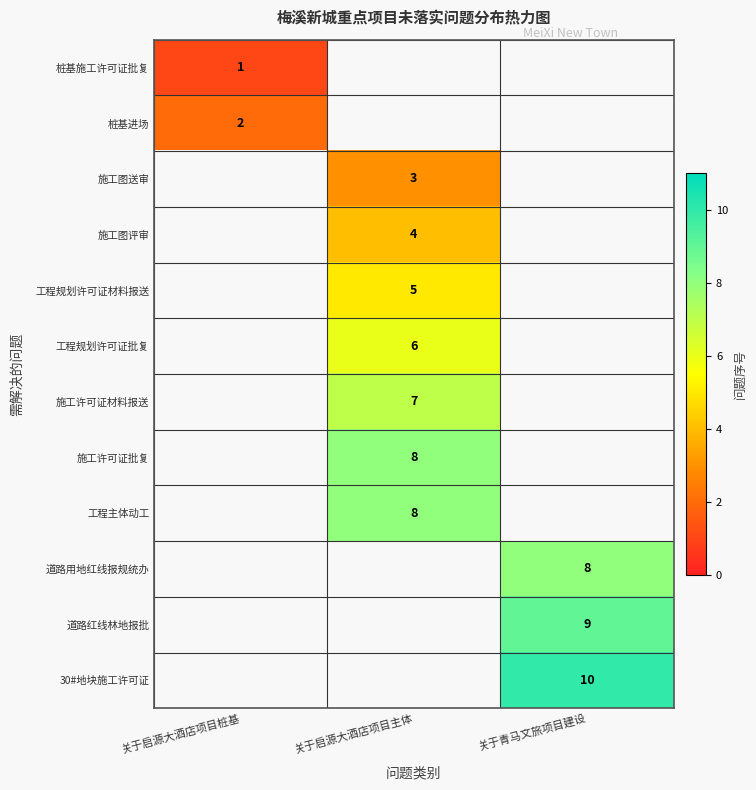

How many data points does each series have?

3